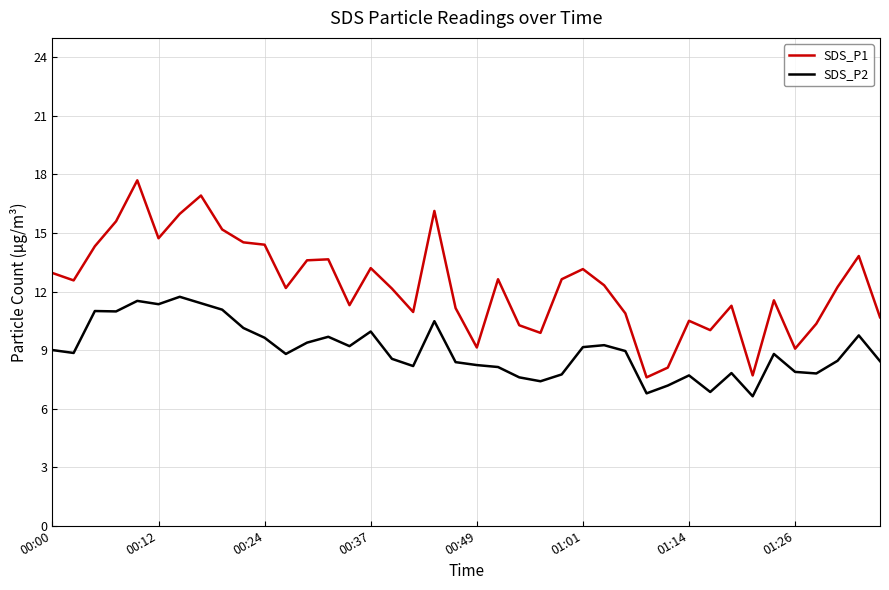

Which series has the largest range (max minus min)?

SDS_P1